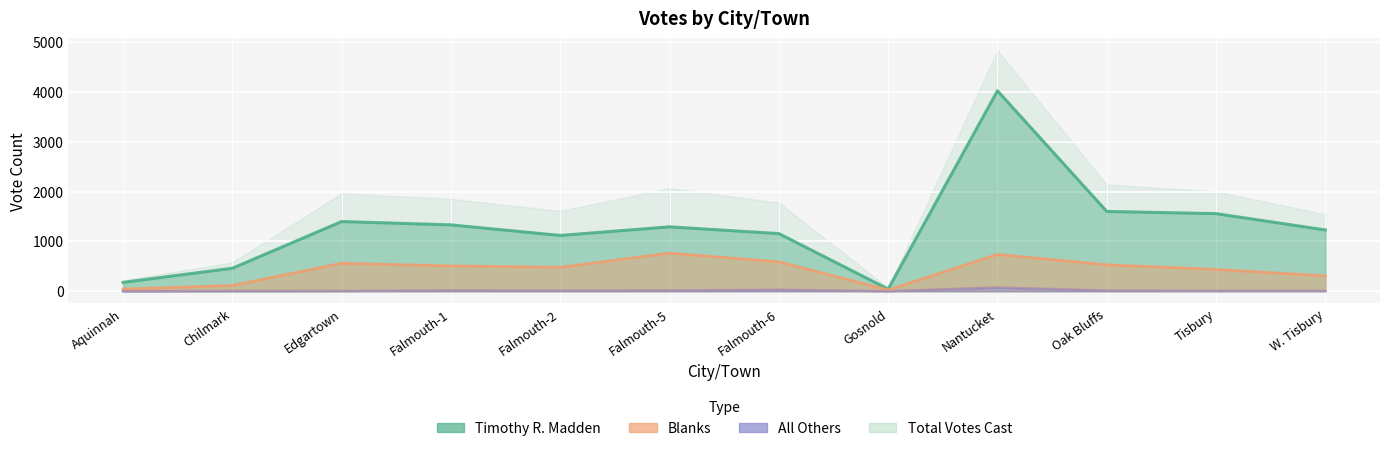

Count the number of categories in the chart.

12